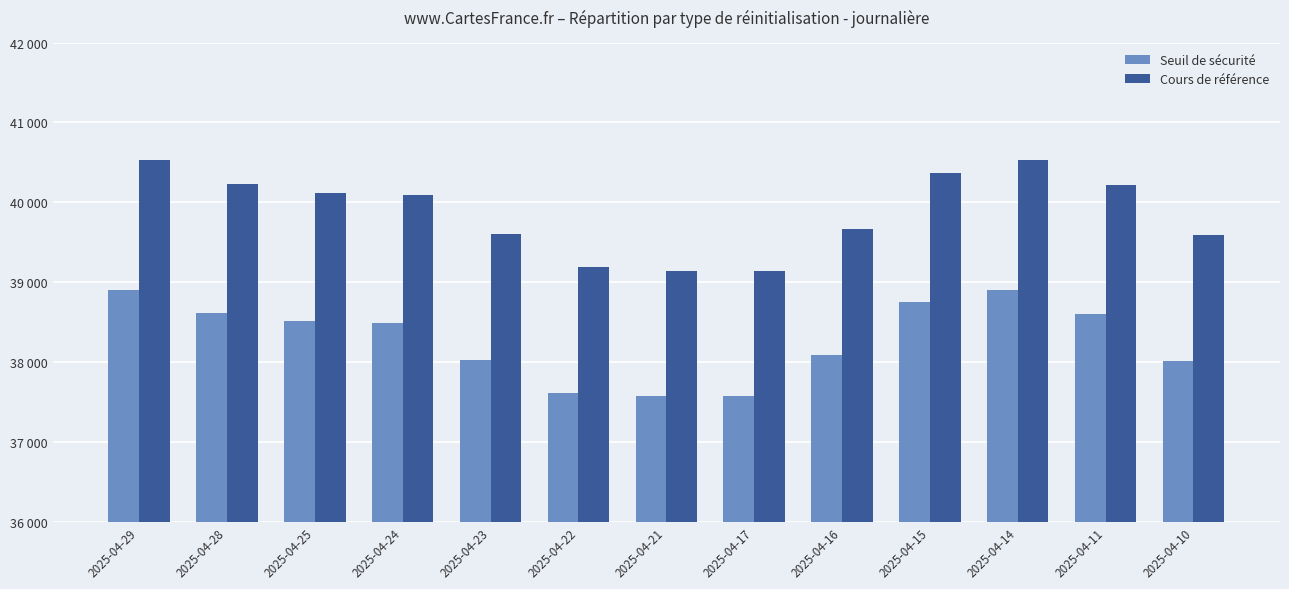

What is the sum of the Seuil de sécurité values at 2025-04-22 and 2025-04-29?

76515.4